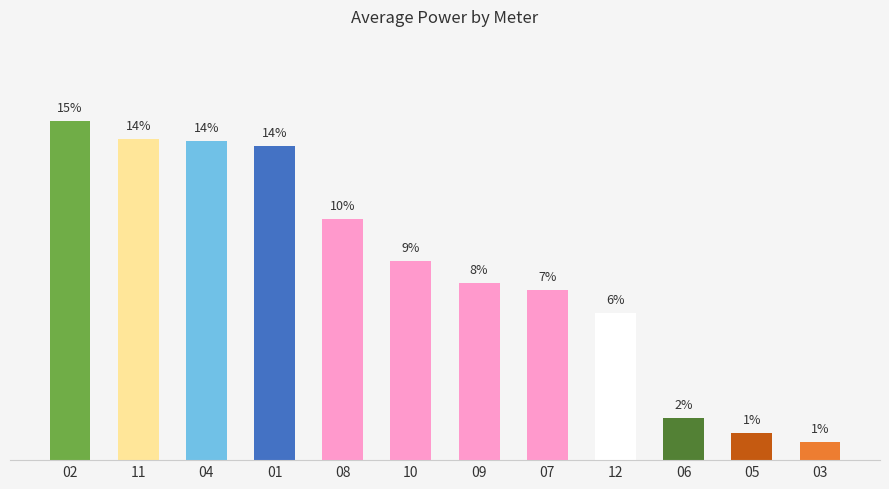

Reading left to right, what are all the values shown in this chart?

14.7	13.8	13.8	13.6	10.4	8.6	7.7	7.4	6.3	1.8	1.2	0.8